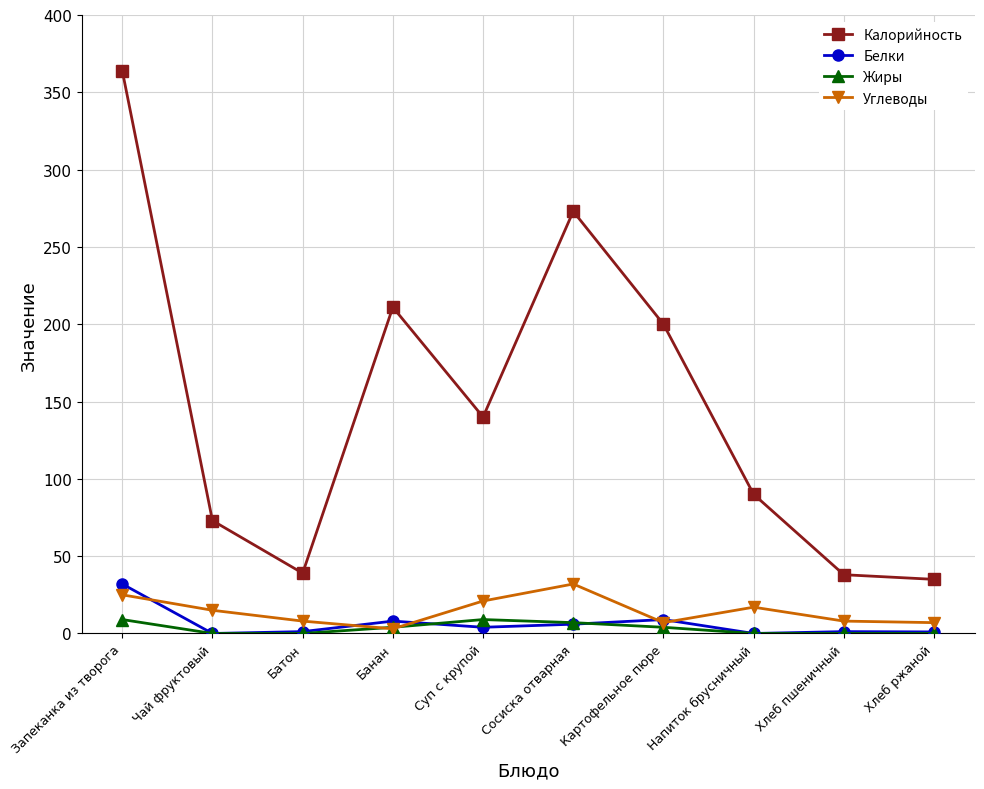

What is the maximum value for Жиры?

9.0